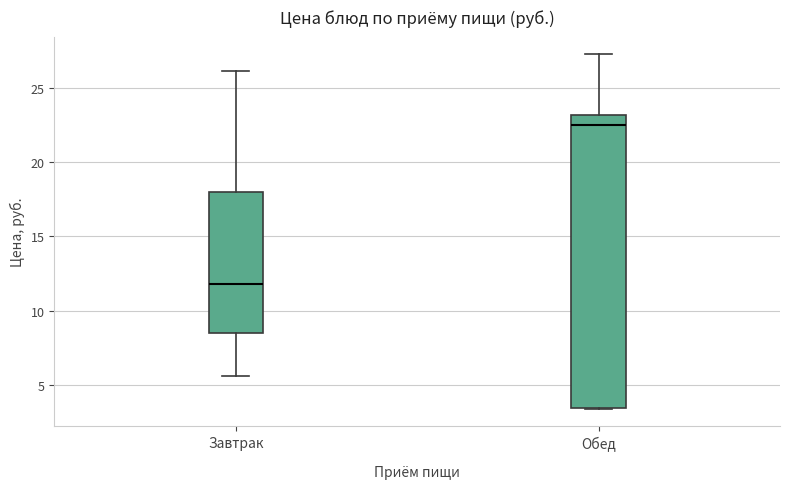

Reading left to right, transcribe this box plot: for each box, give where its median line is, the range the box spans, and where its two whiskers end, as read against the y-axis. The values are not printed on the chart, so give them approximately, as read against the axis.

Завтрак: median 12.0, box 8.5 to 18.0, whiskers 5.5 to 26.0
Обед: median 22.5, box 3.5 to 23.0, whiskers 3.5 to 27.0